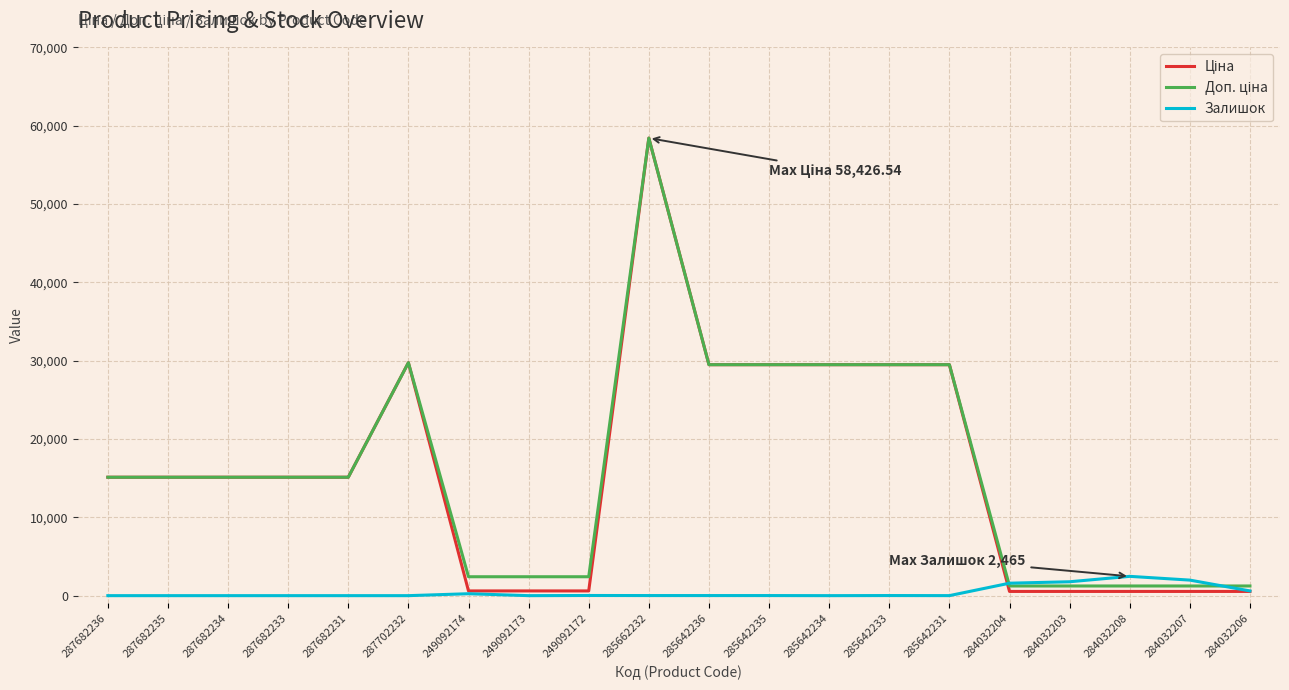

What is the greatest value displayed?

58426.5